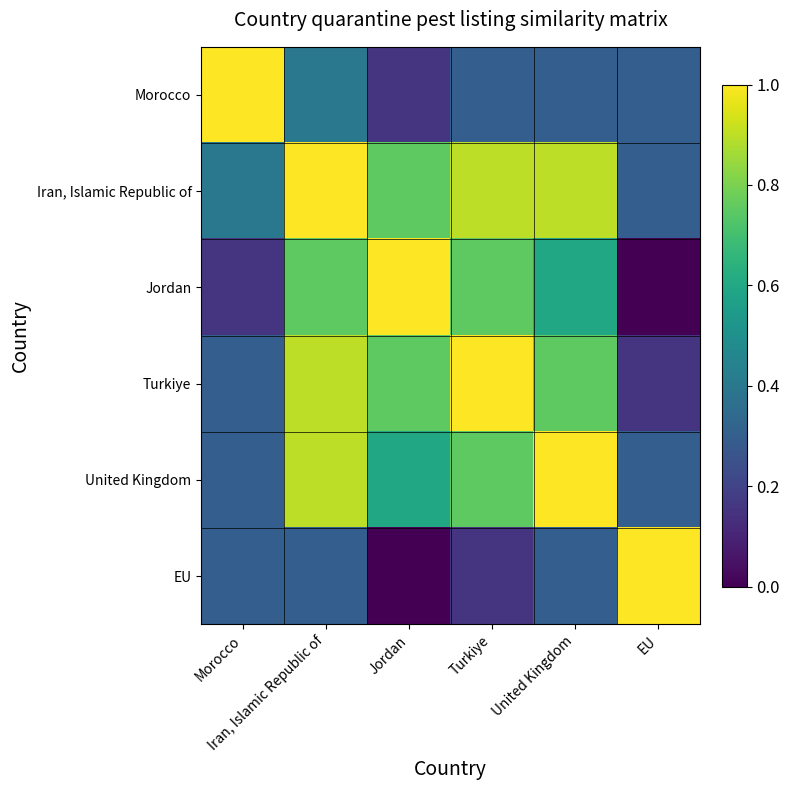

What is the total value across all series at Turkiye?

3.9